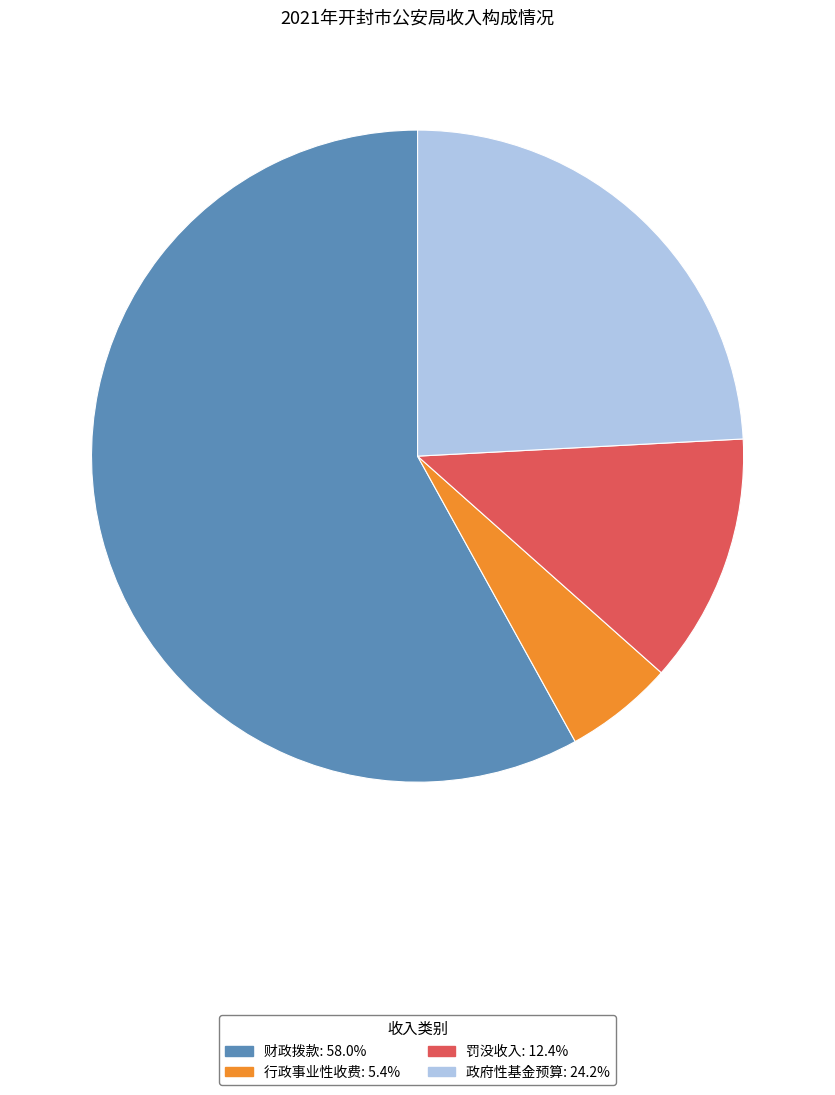

Do 政府性基金预算: 24.2% and 行政事业性收费: 5.4% together represent more than half of the pie?

No